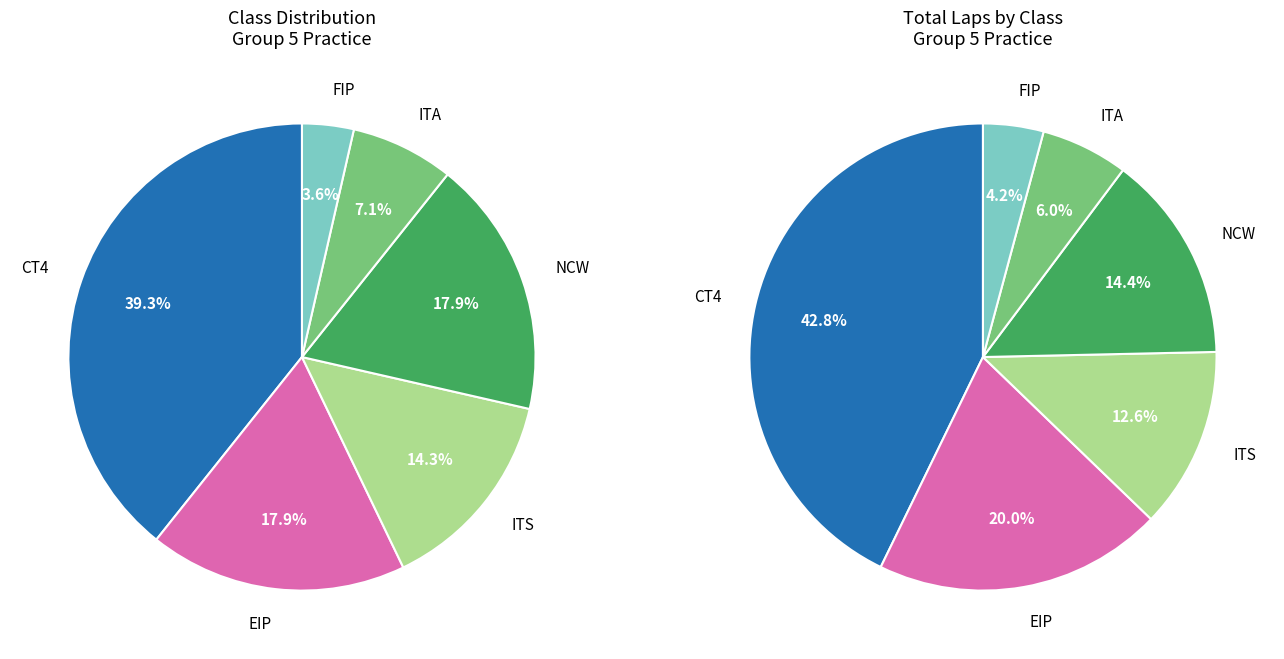

The FIP slice represents 4% of the pie. True or false?

True